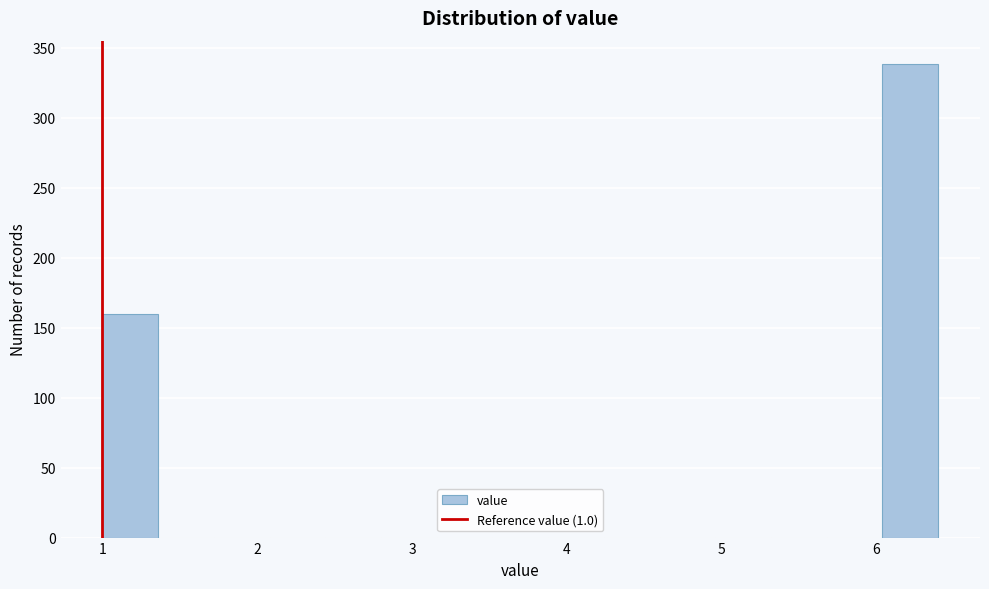

Around what value on the x-axis is the tallest bar? Give the approximate position of its centre, as read against the axis.

6.2